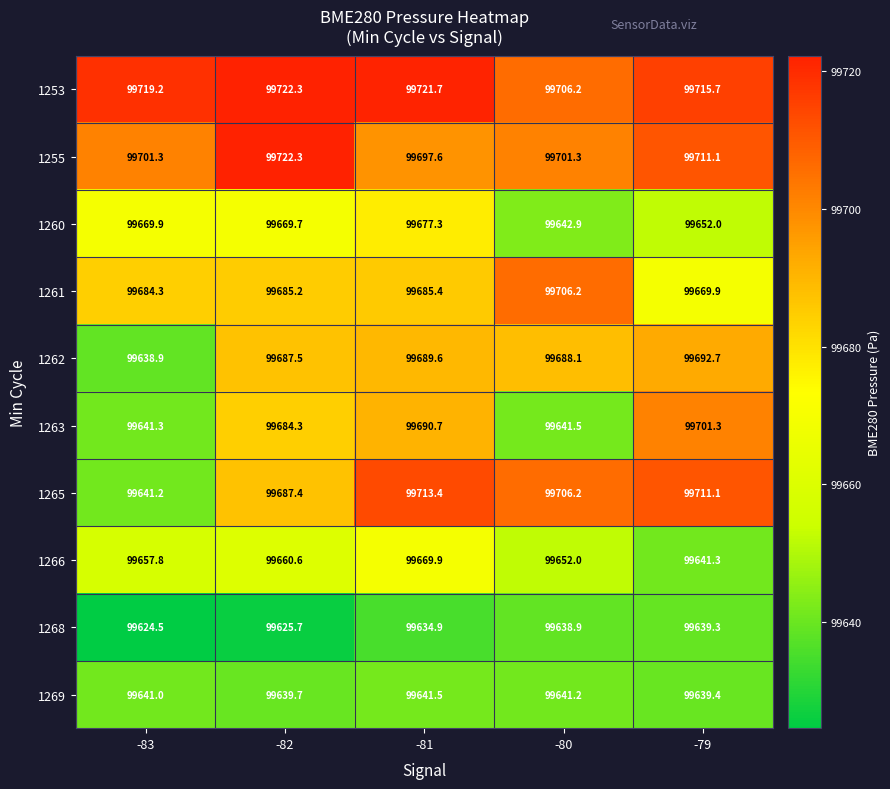

Between -82 and -80, which series saw the biggest shift?

1263